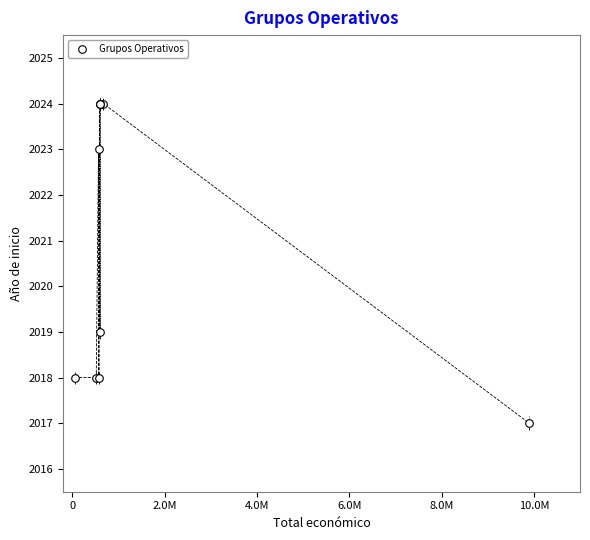

What Y value in the scatter plot is closest to 2020?

2019